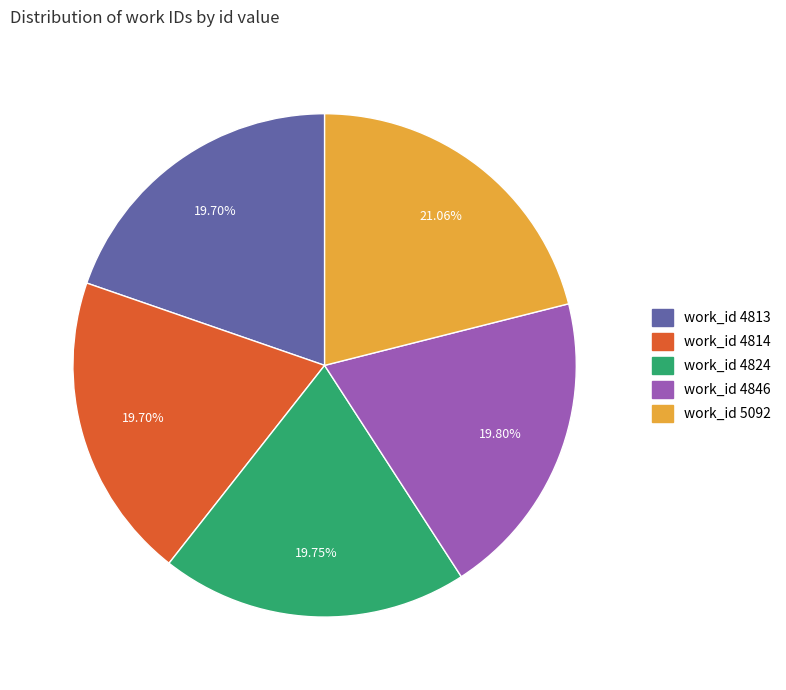

Does any single category account for the majority?

No